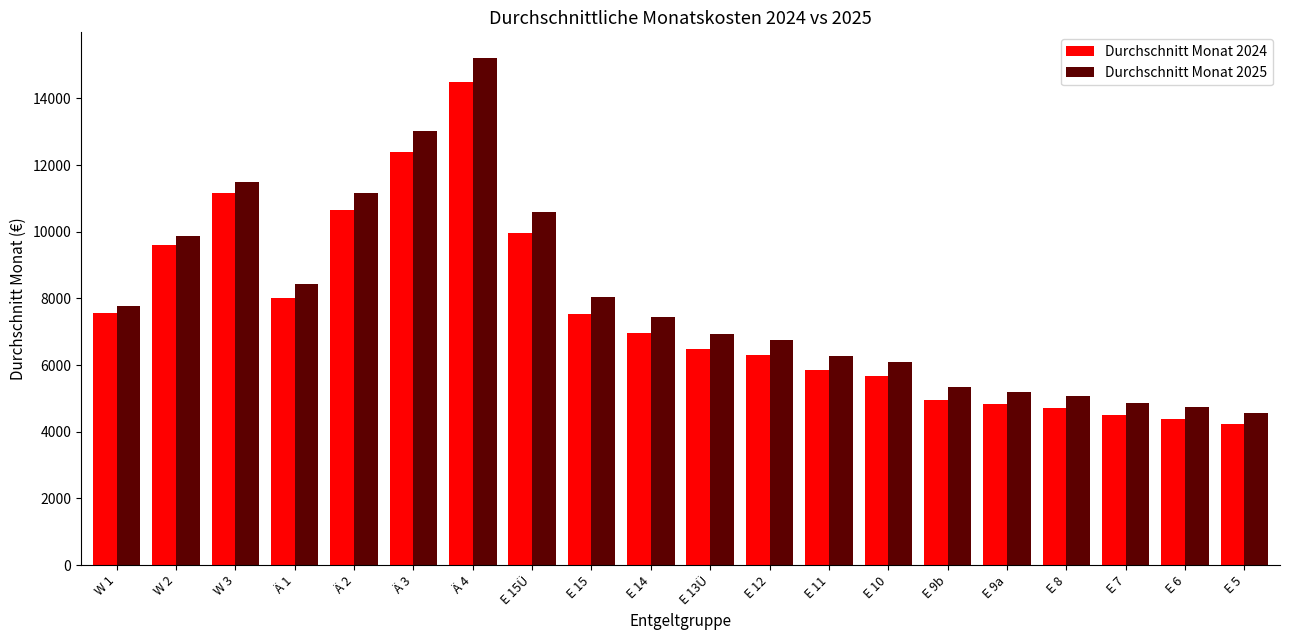

Rank the series by their maximum value, from lowest to highest.

Durchschnitt Monat 2024, Durchschnitt Monat 2025